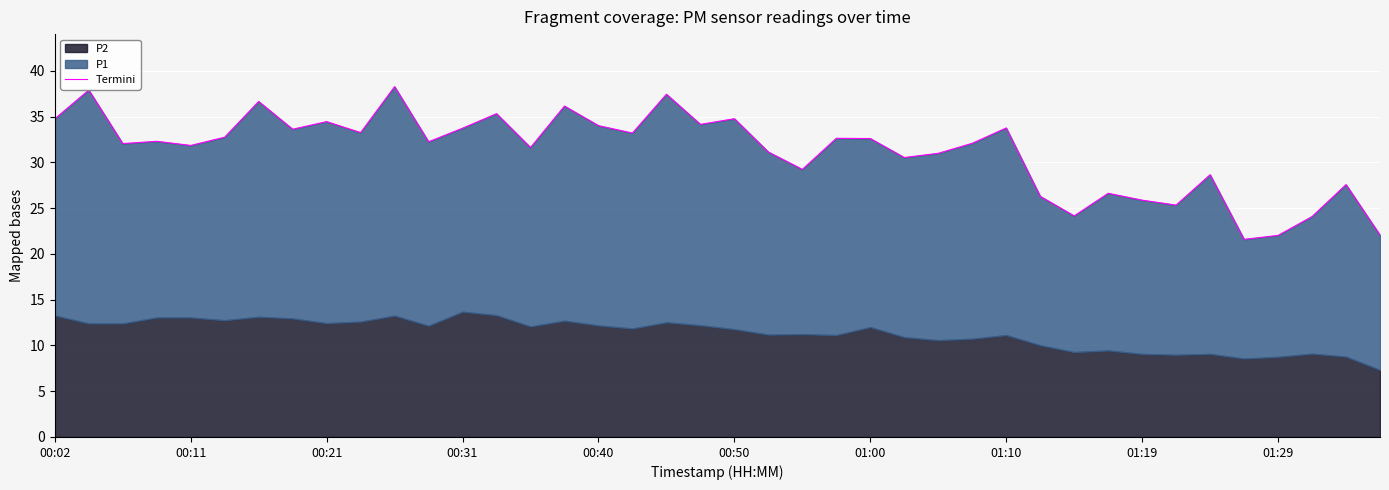

What is the greatest value displayed?

38.3